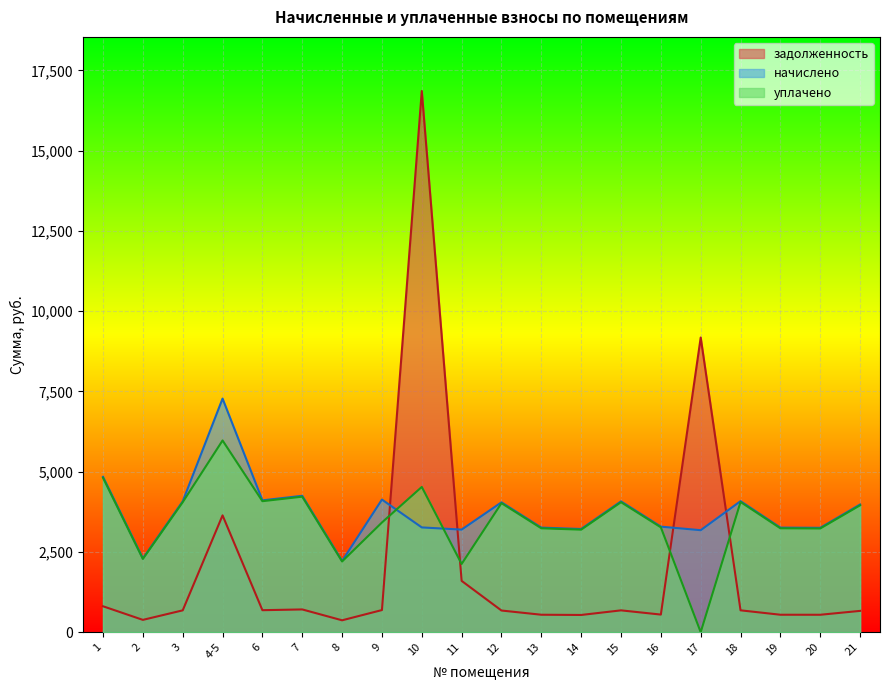

The value of уплачено at 3 is 4049.4. True or false?

True